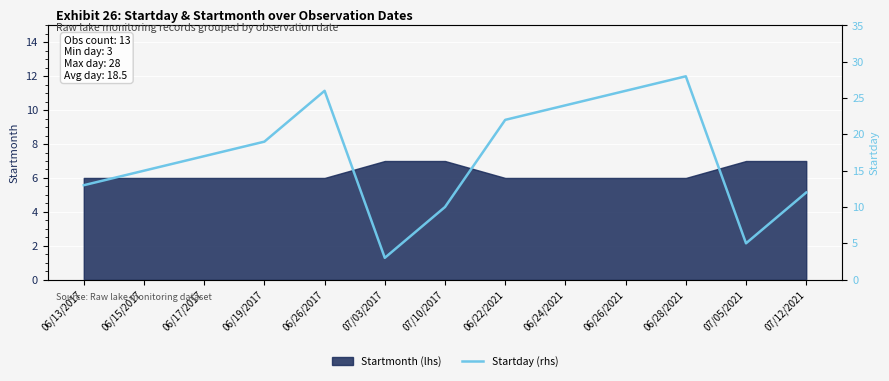

True or false: the data shows 10 at 07/10/2017.

True